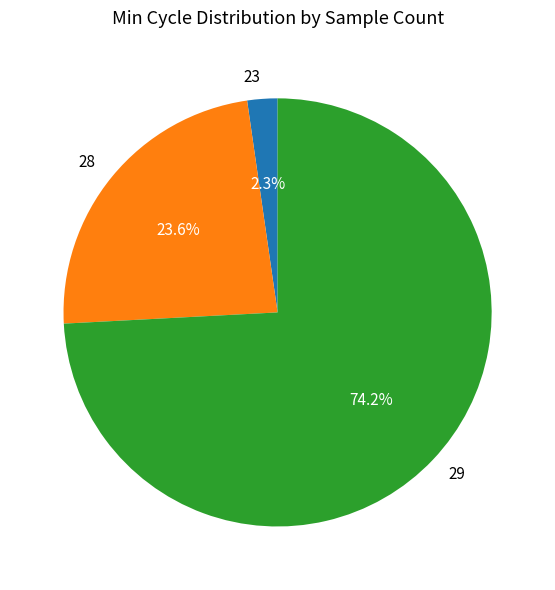

What percentage is the 29 slice, to the nearest percent?

74%